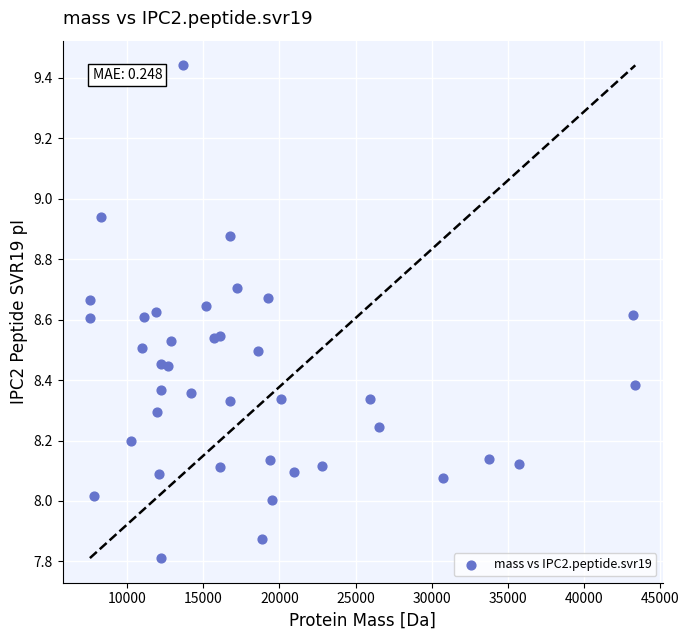

What is the range of Y values (max minus min)?

1.6